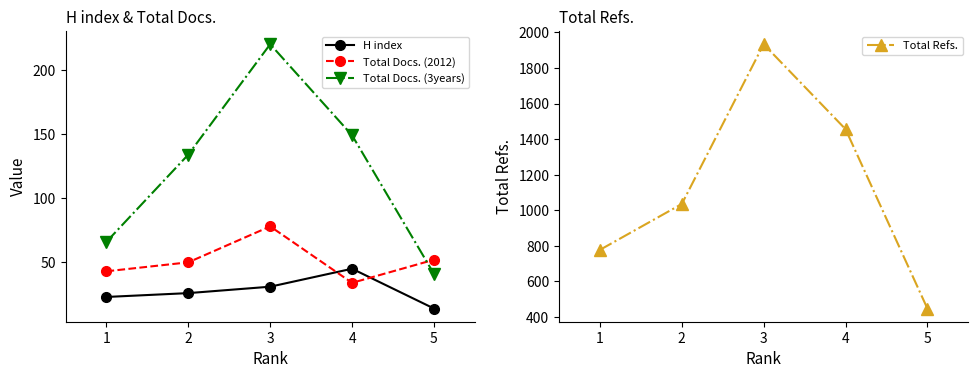

Which series has the largest range (max minus min)?

Total Refs.